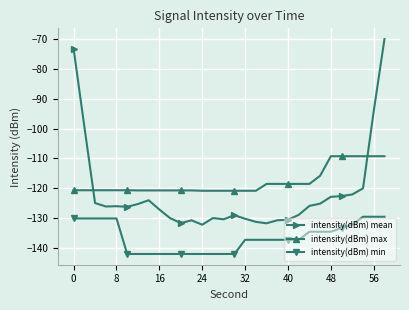

True or false: intensity(dBm) mean and intensity(dBm) min cross at least once.

False